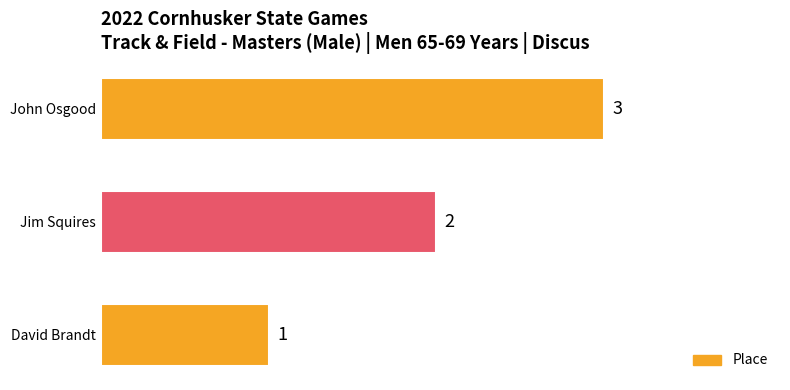

What is the maximum value shown in the chart?

3